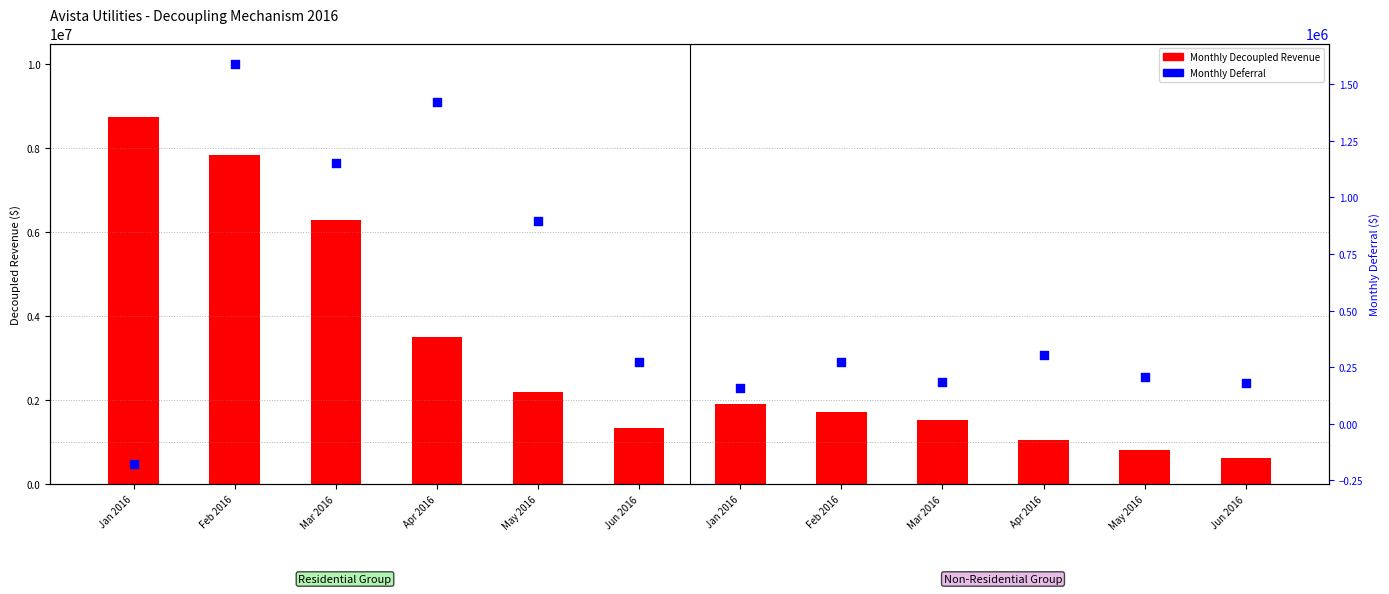

What are all the series names shown in the legend?

Monthly Decoupled Revenue, Monthly Deferral